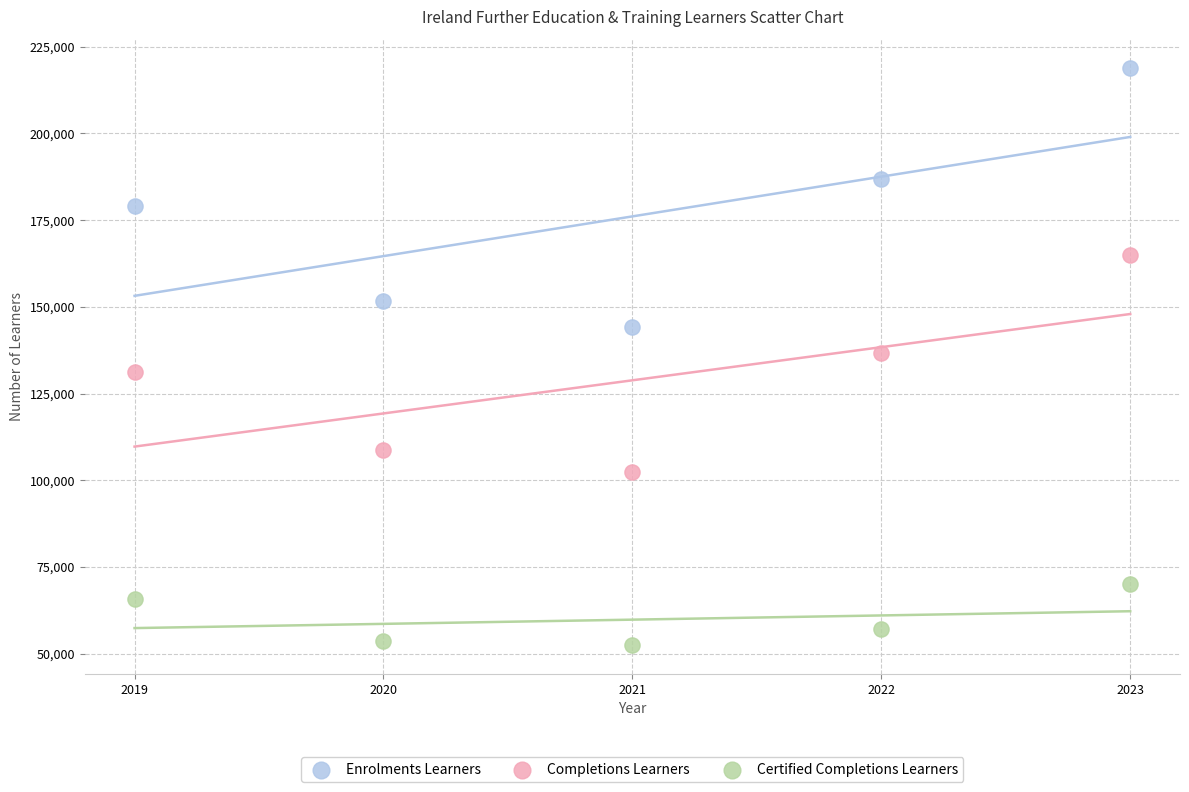

Which series contains the highest Y value?

Enrolments Learners